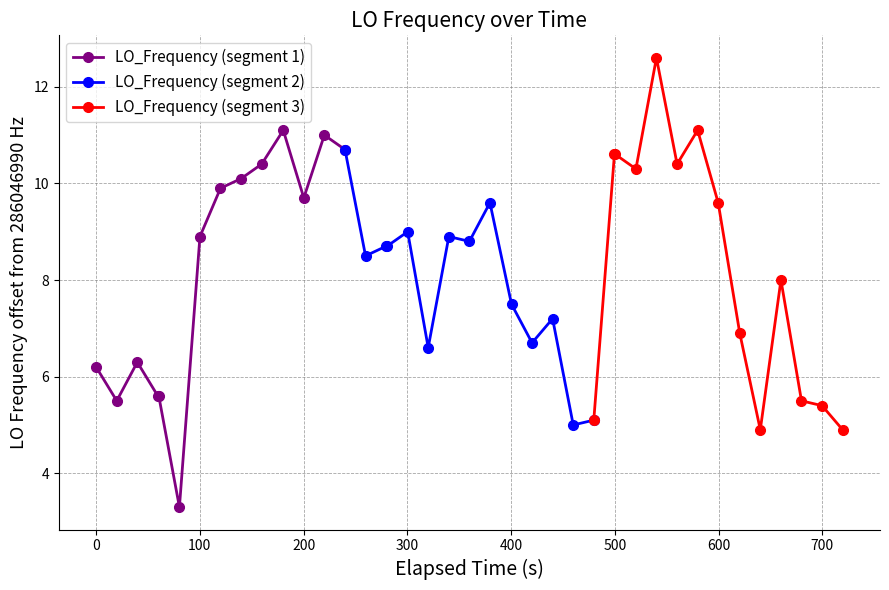

In LO_Frequency (segment 1), how many points are lower than both neighbors (excluding endpoints)?

3